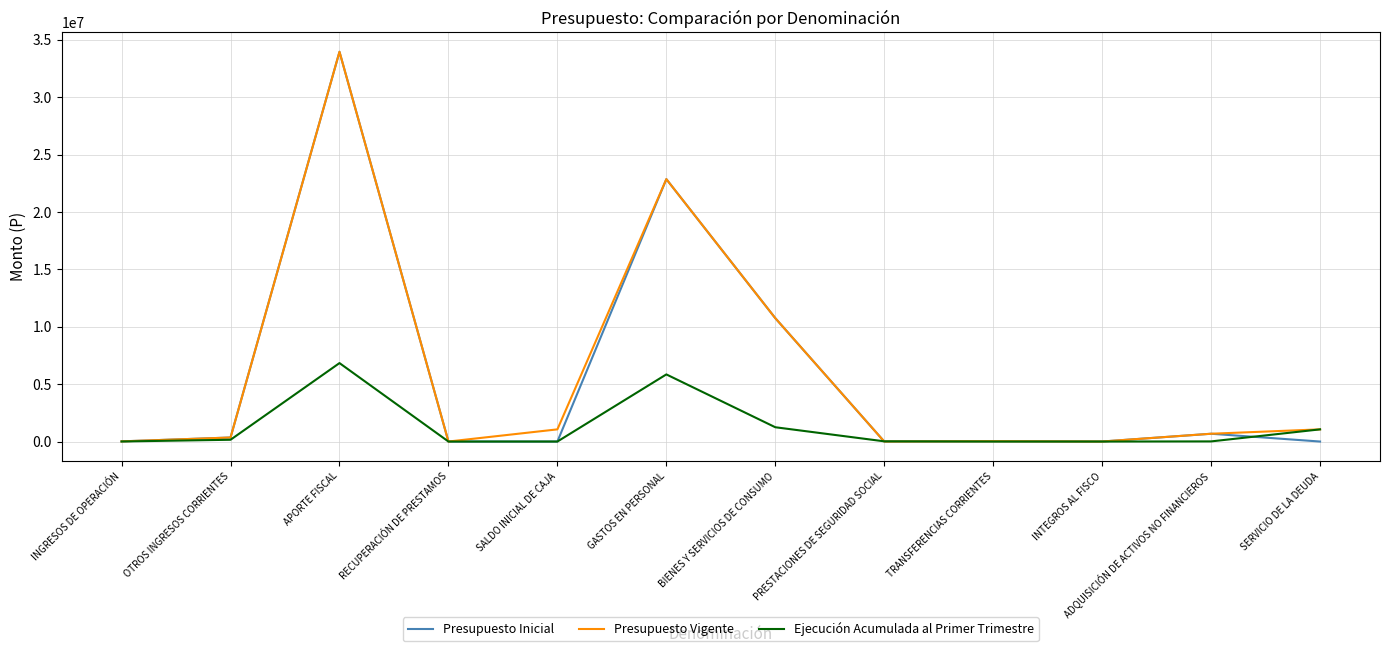

What is the maximum value for Presupuesto Vigente?

33949921